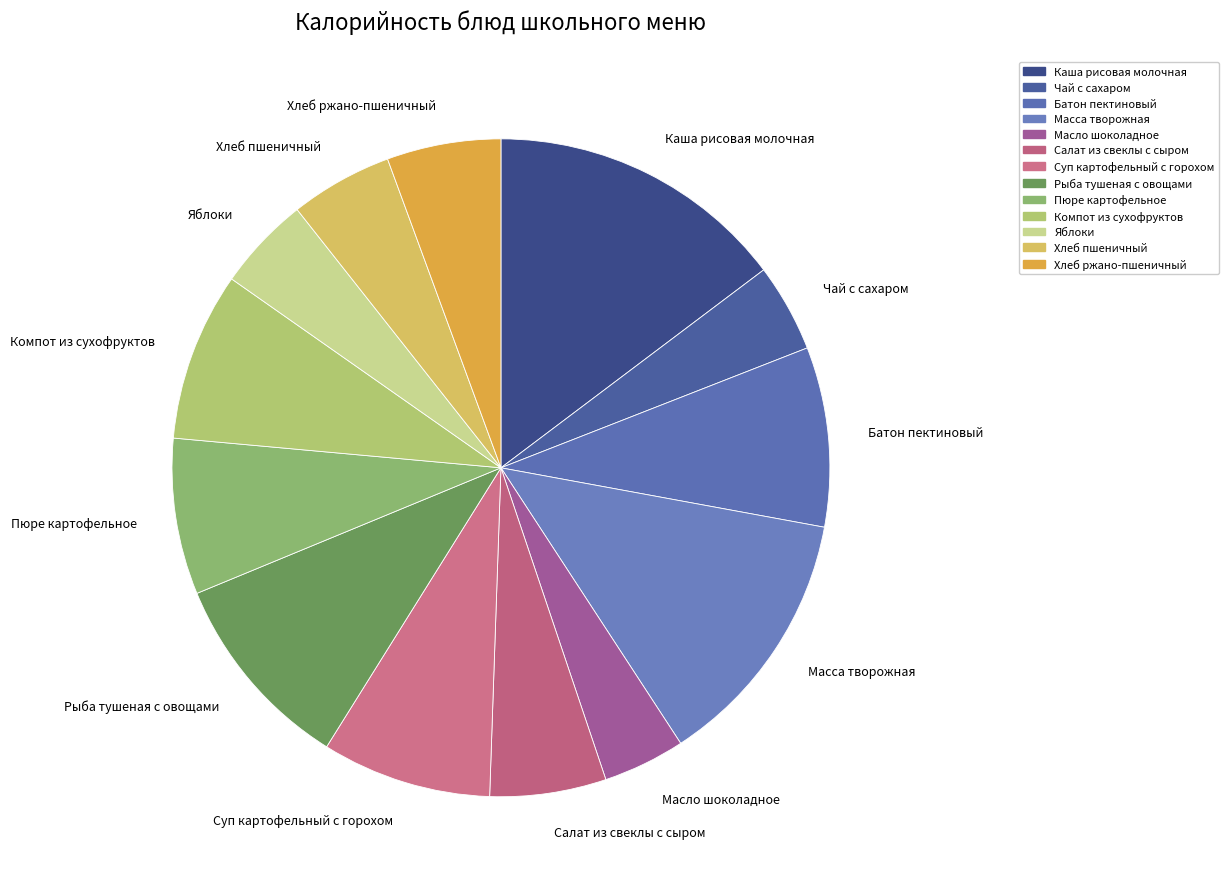

Combined, do Каша рисовая молочная and Хлеб ржано-пшеничный account for over 50%?

No